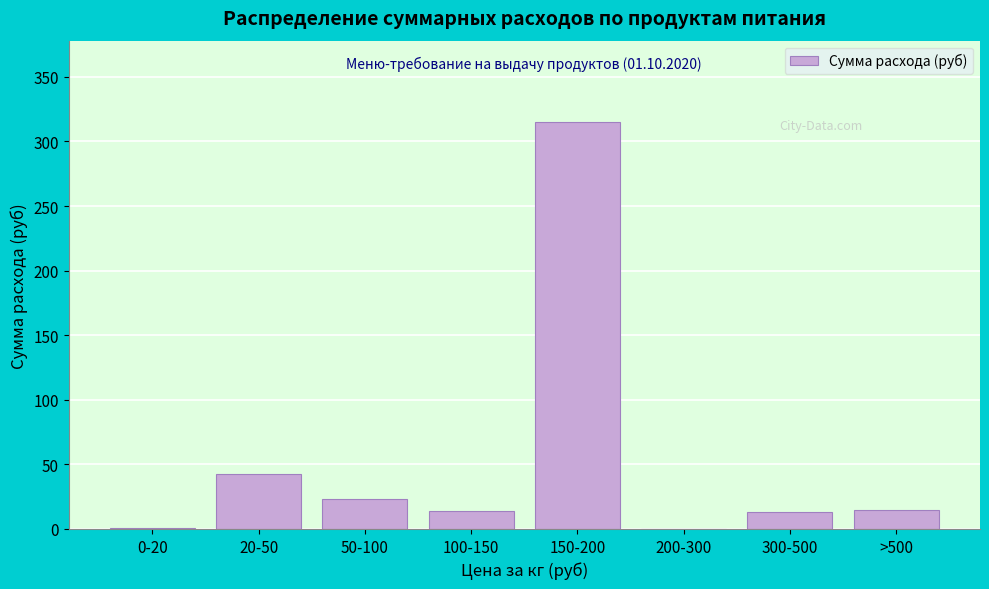

What is the approximate value at >500?

15.0